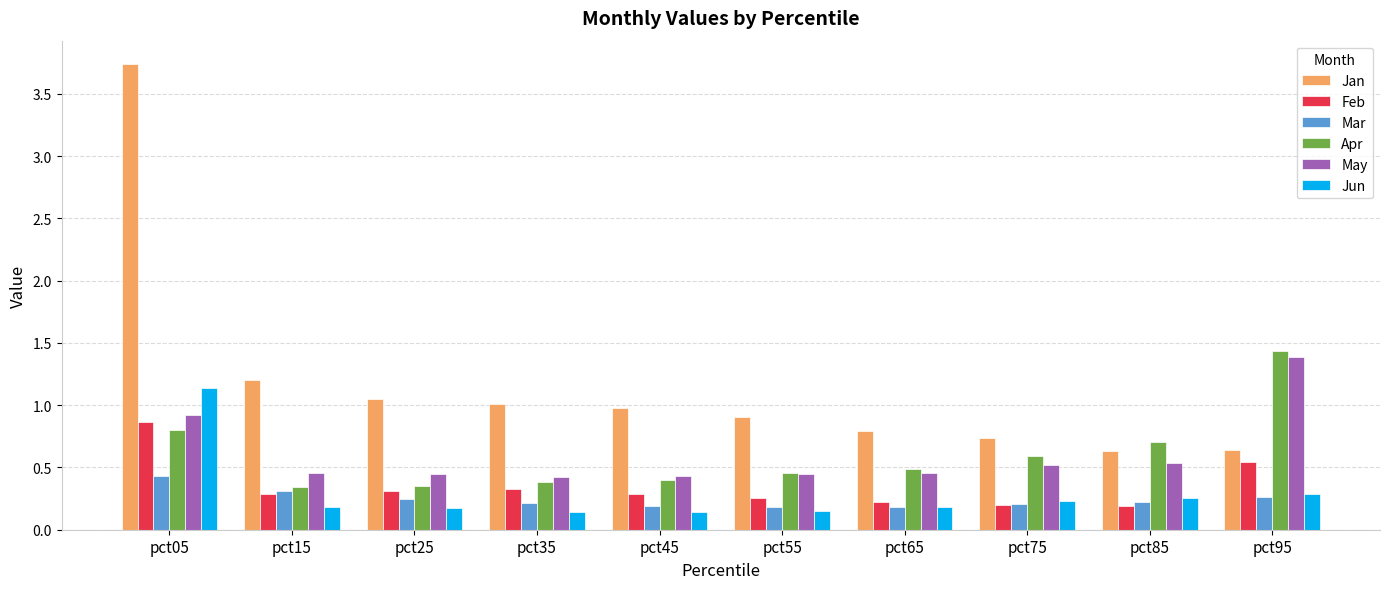

What are all the series names shown in the legend?

Jan, Feb, Mar, Apr, May, Jun